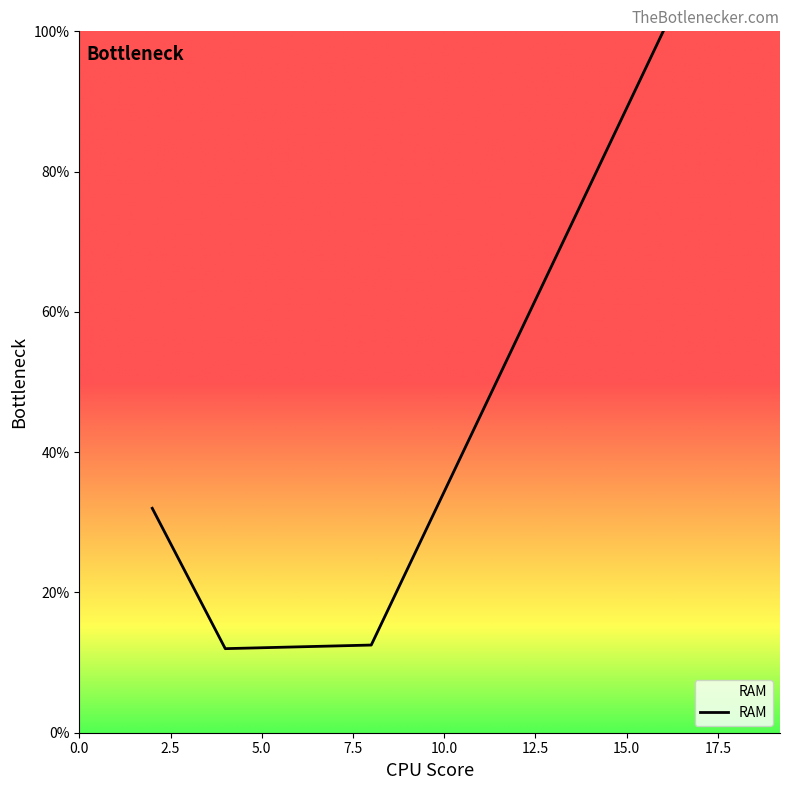

How many interior local valleys (lower than both neighbors) does the data have?

1